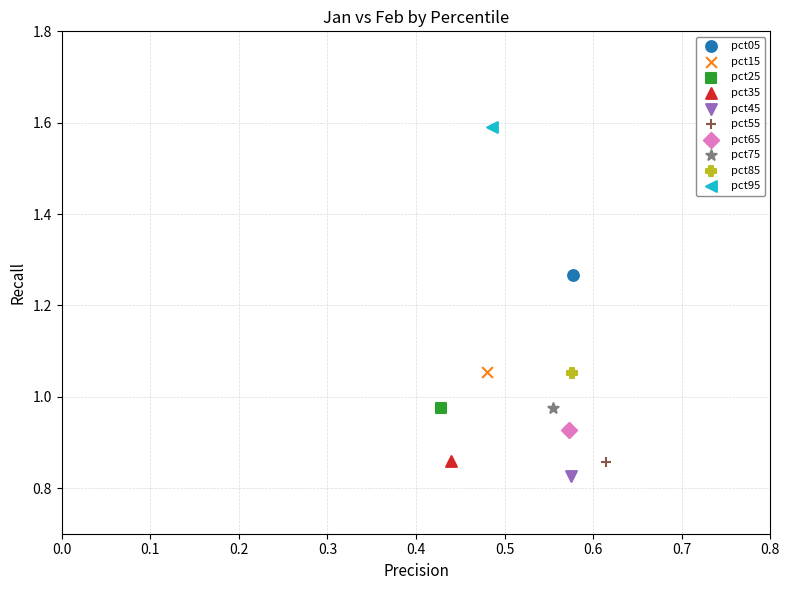

Which series contains the highest Y value?

pct95